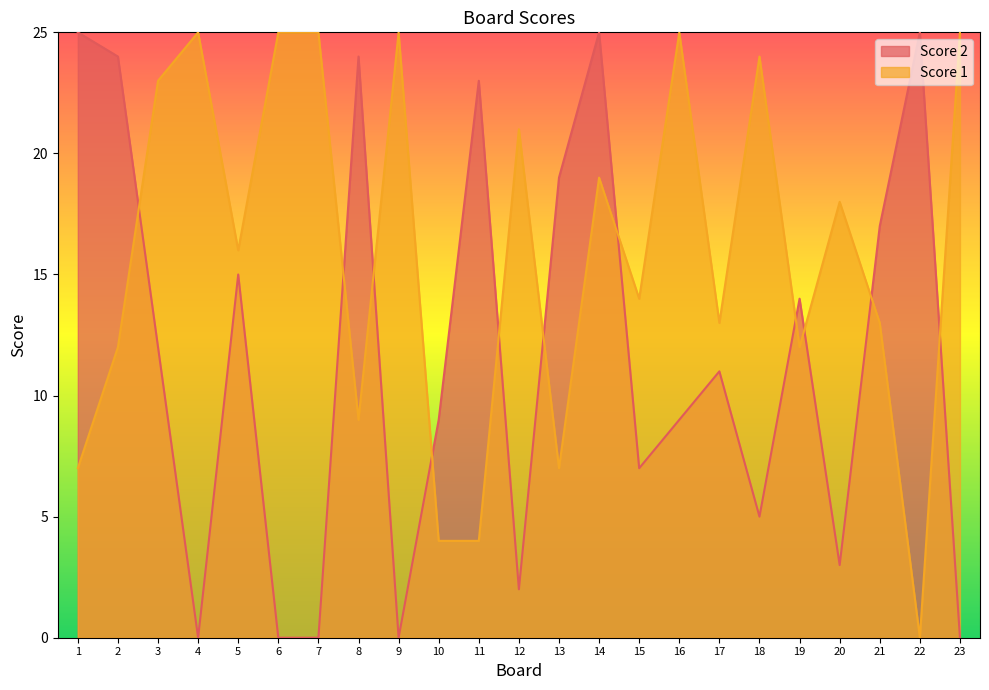

Which series changed the most between 10 and 19?

Score 1